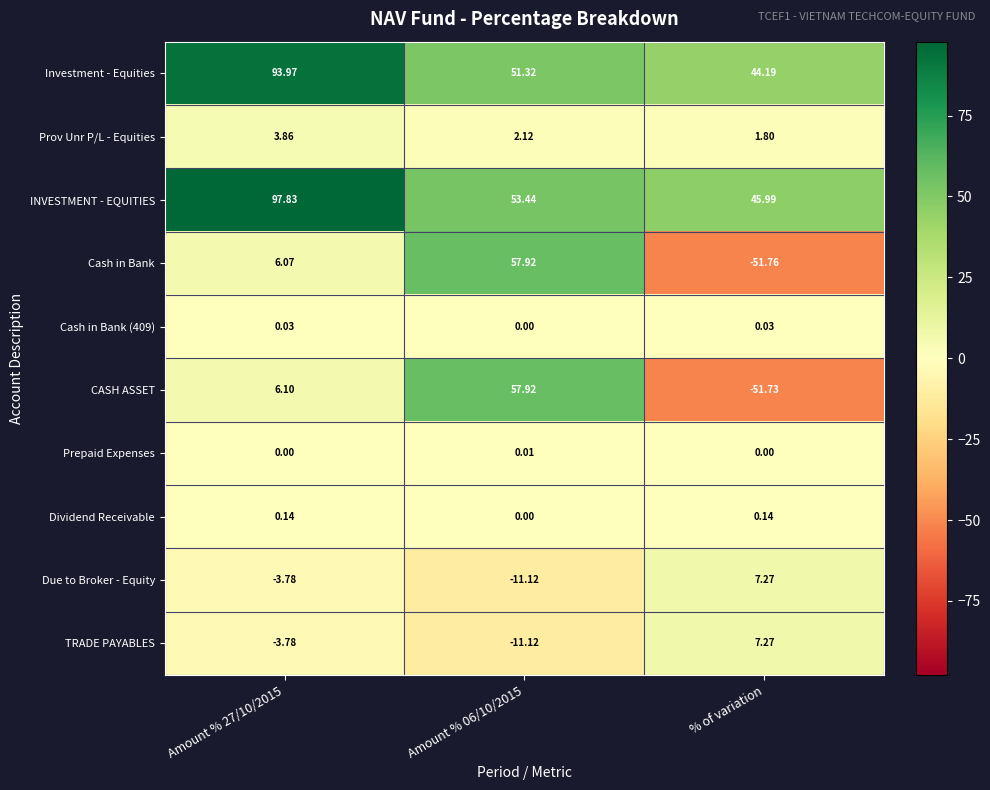

Which series has the largest total across all categories?

INVESTMENT - EQUITIES